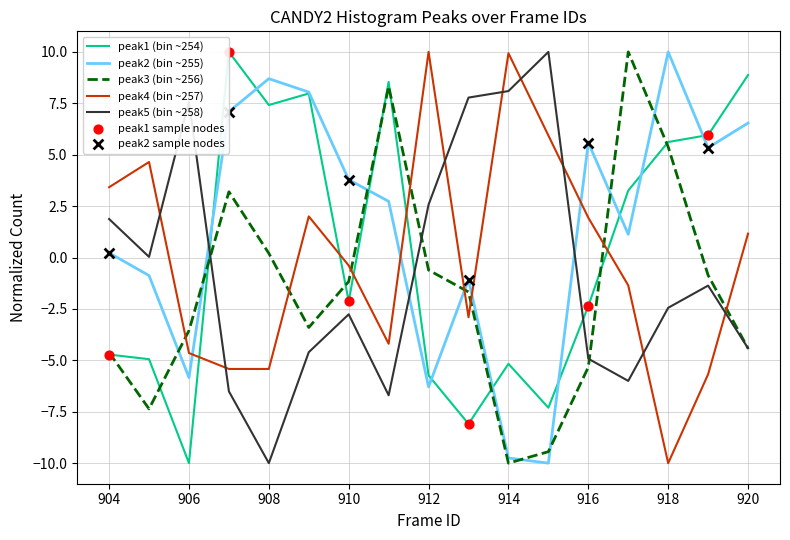

Is the value of peak4 at 907 greater than the value of peak1 at 914?

No